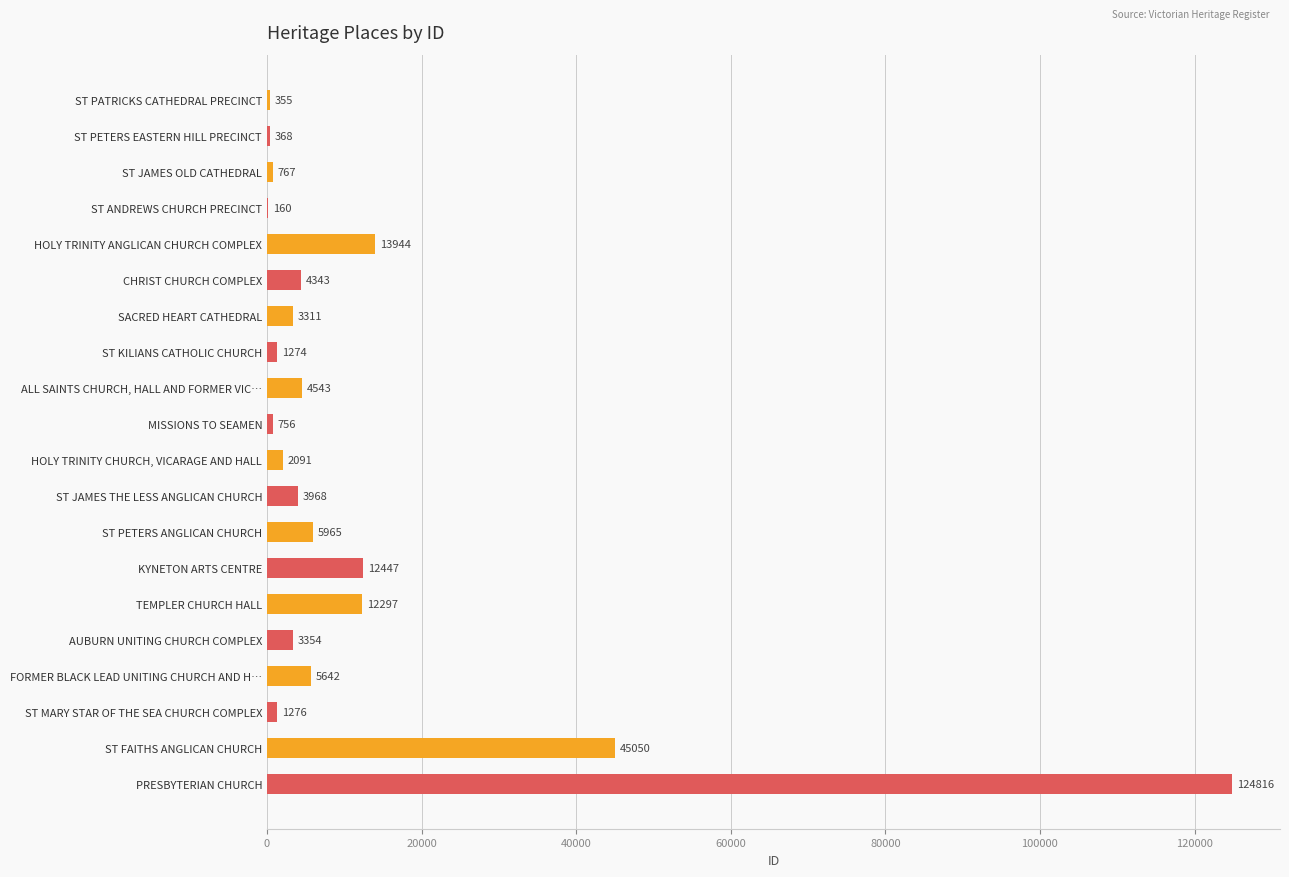

What is the sum of all values?

246727